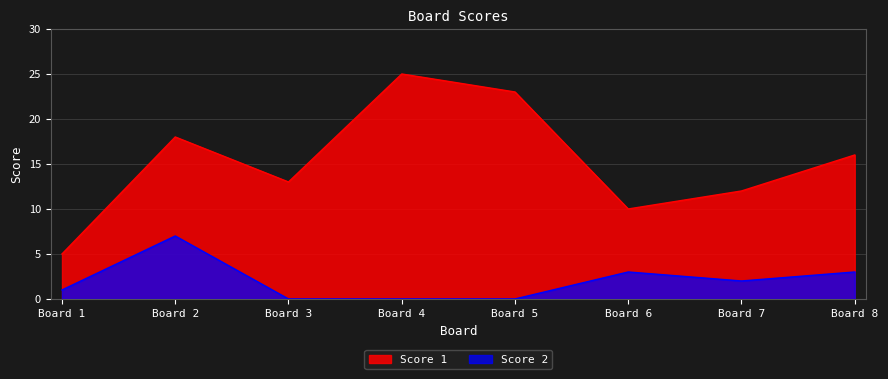

Reading left to right, list all the values displayed in this chart.

Score 1: Board 1=5	Board 2=18	Board 3=13	Board 4=25	Board 5=23	Board 6=10	Board 7=12	Board 8=16
Score 2: Board 1=1	Board 2=7	Board 3=0	Board 4=0	Board 5=0	Board 6=3	Board 7=2	Board 8=3